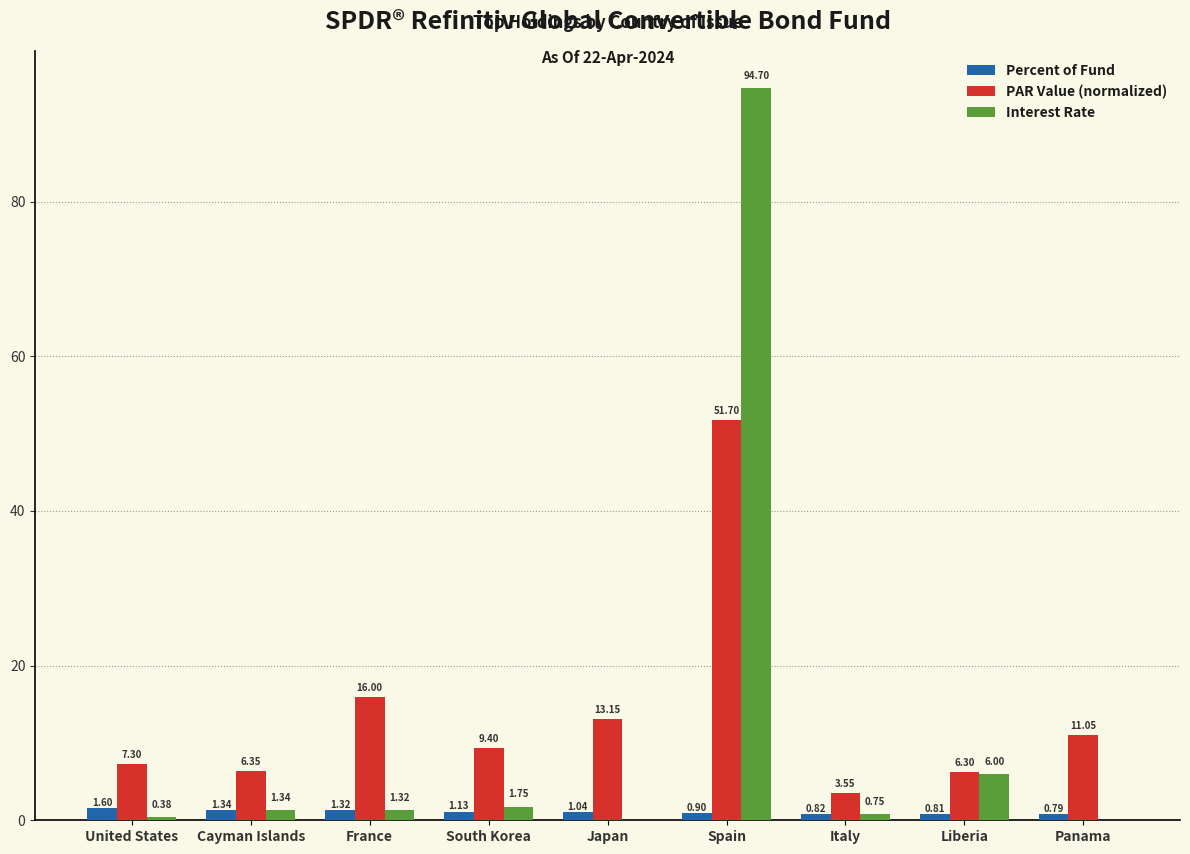

Which series changed the most between South Korea and Japan?

PAR Value (normalized)